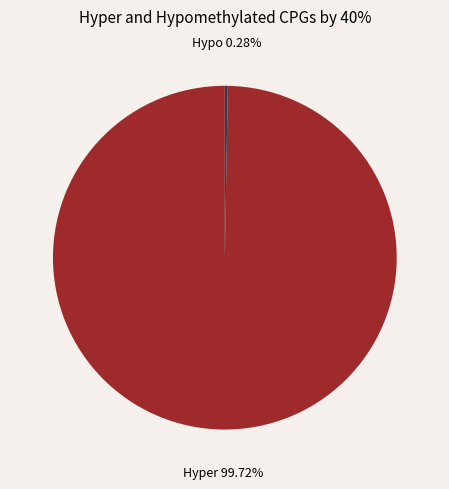

Is there a majority slice in this chart?

Yes